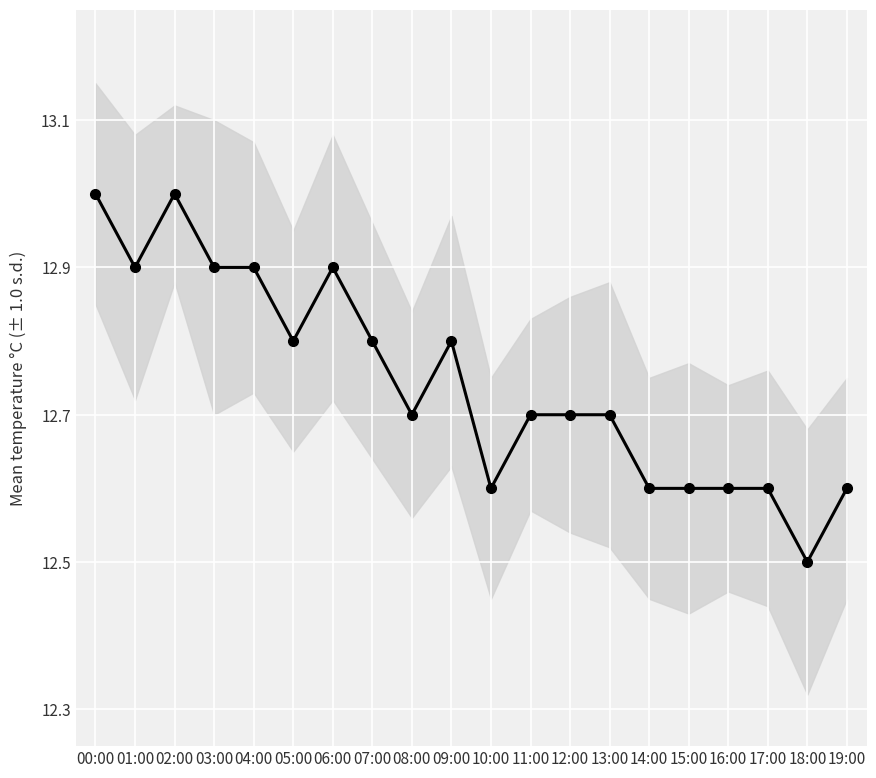

Reading right to left, what are all the values shown in this chart?

12.6	12.5	12.6	12.6	12.6	12.6	12.7	12.7	12.7	12.6	12.8	12.7	12.8	12.9	12.8	12.9	12.9	13.0	12.9	13.0